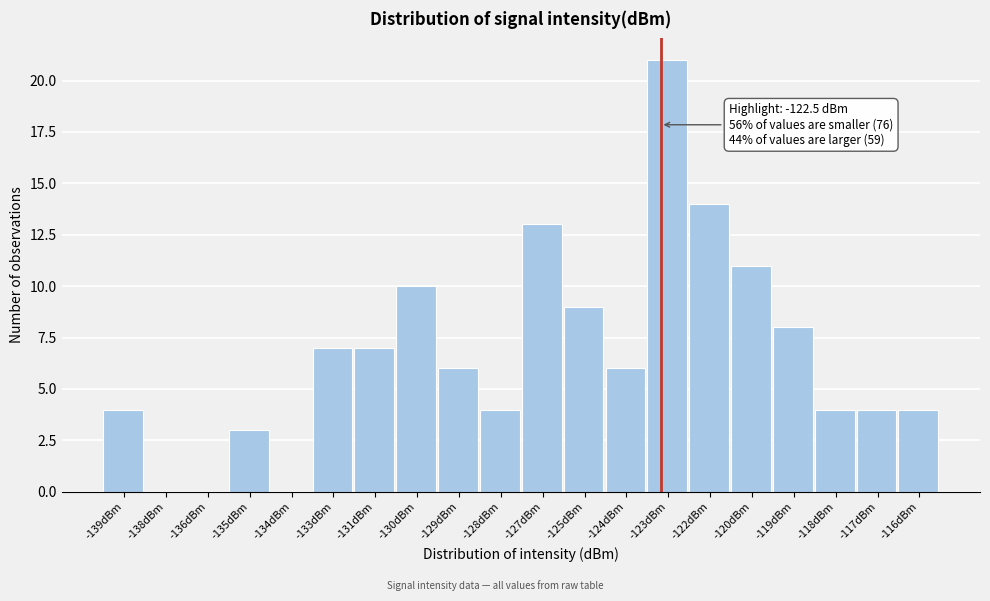

Reading left to right, list all the values displayed in this chart.

-139dBm=4	-138dBm=0	-136dBm=0	-135dBm=3	-134dBm=0	-133dBm=7	-131dBm=7	-130dBm=10	-129dBm=6	-128dBm=4	-127dBm=13	-125dBm=9	-124dBm=6	-123dBm=21	-122dBm=14	-120dBm=11	-119dBm=8	-118dBm=4	-117dBm=4	-116dBm=4